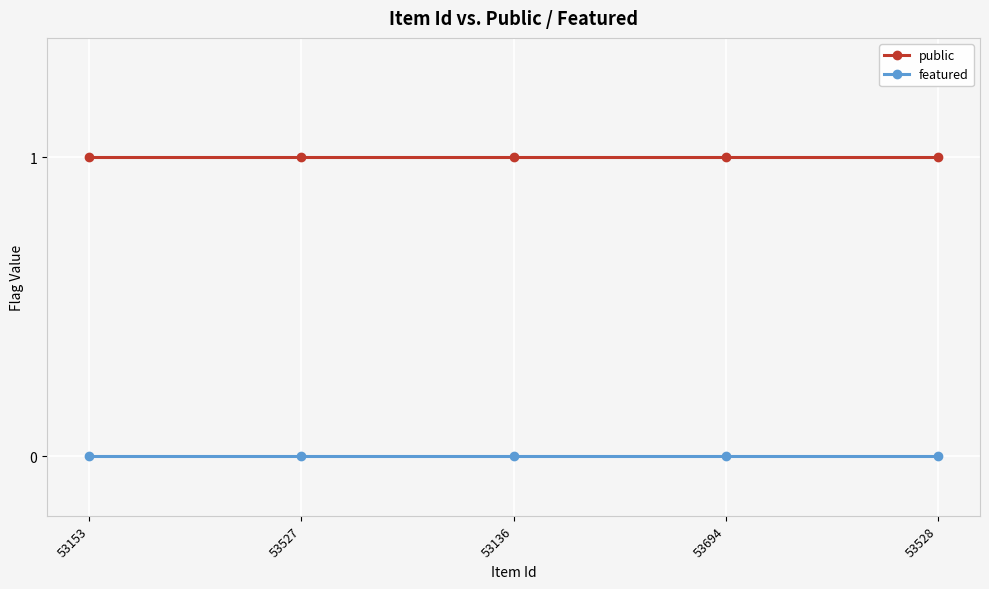

Is the value of featured at 53136 greater than the value of public at 53136?

No